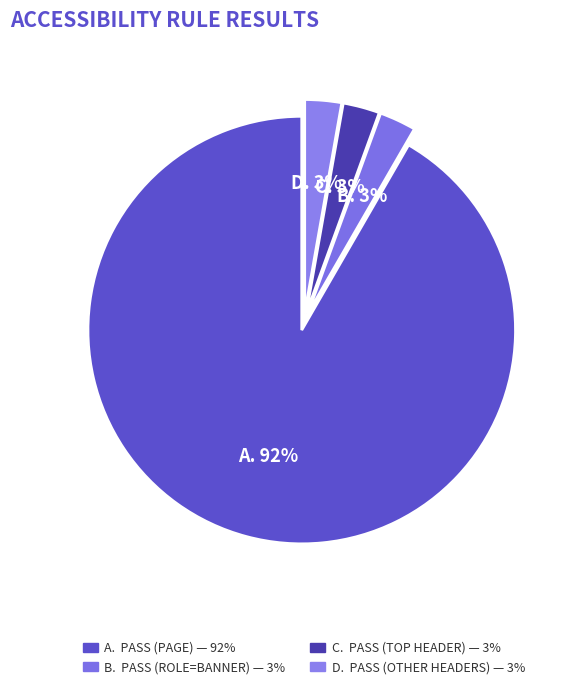

How many slices are in this pie chart?

4